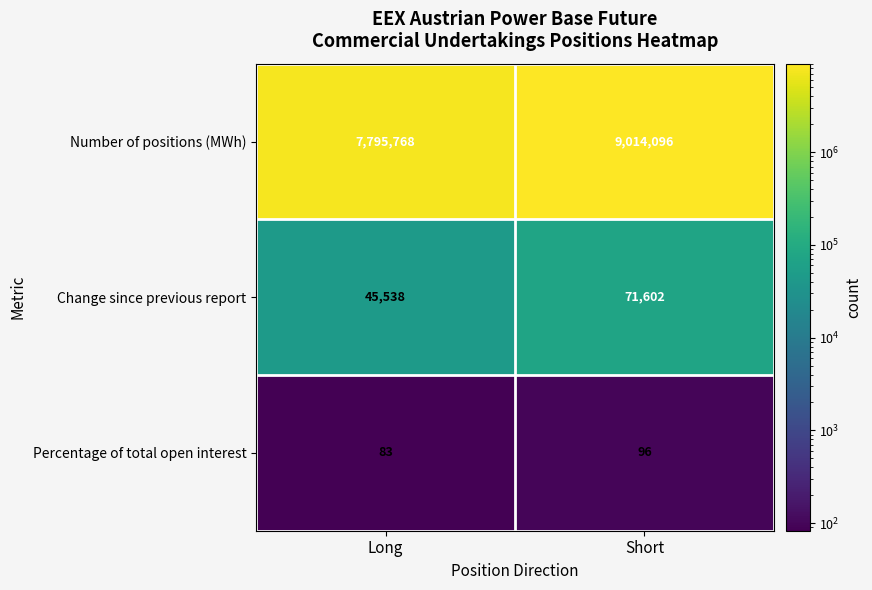

At which category does the chart reach its peak across all series?

Short